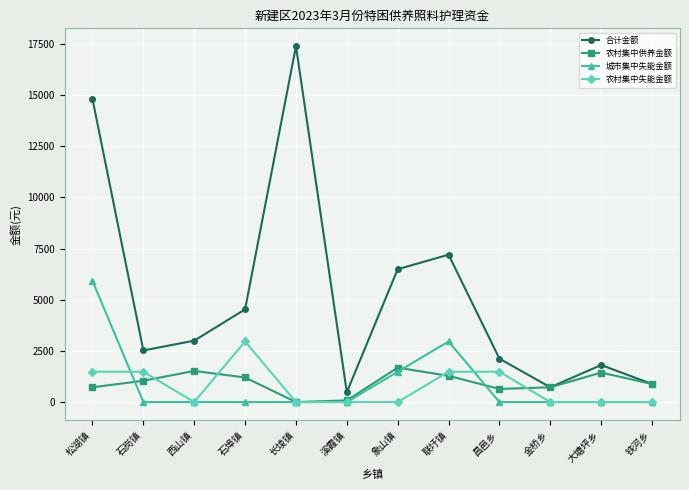

True or false: 合计金额 has more than 1 interior local peaks.

True